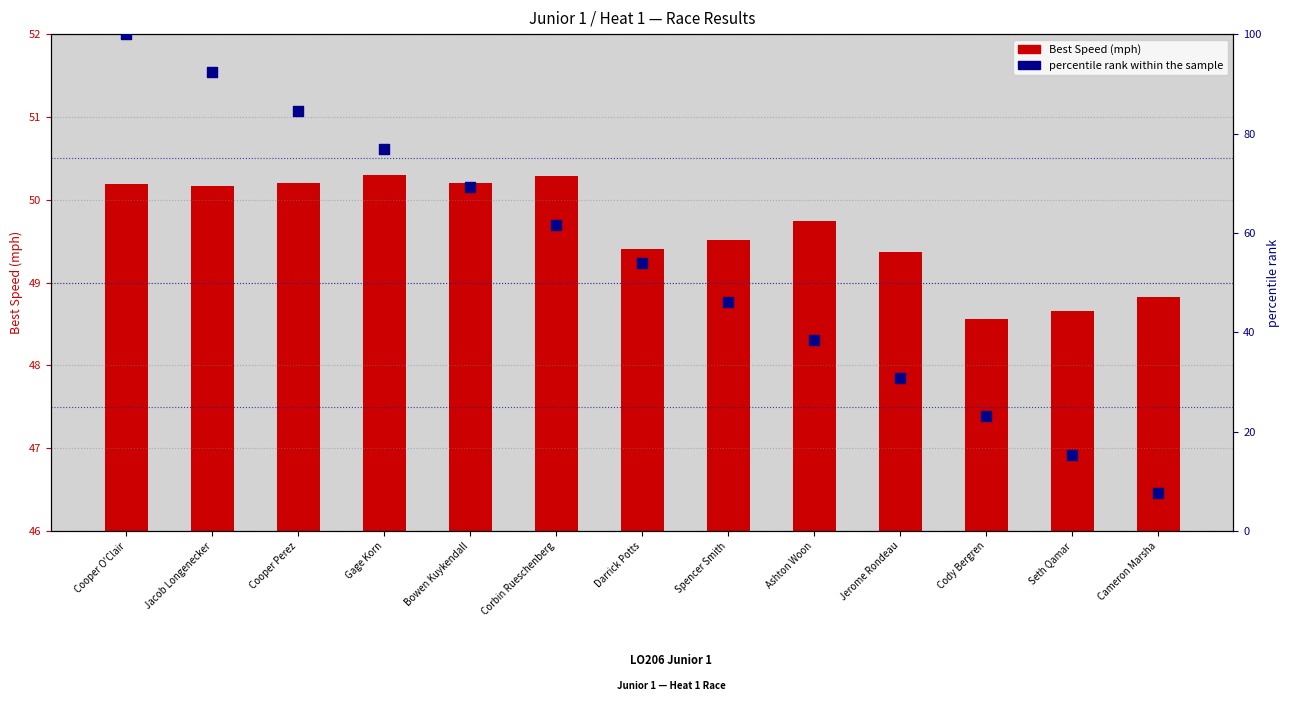

At how many categories does at least one series exceed 65?

5